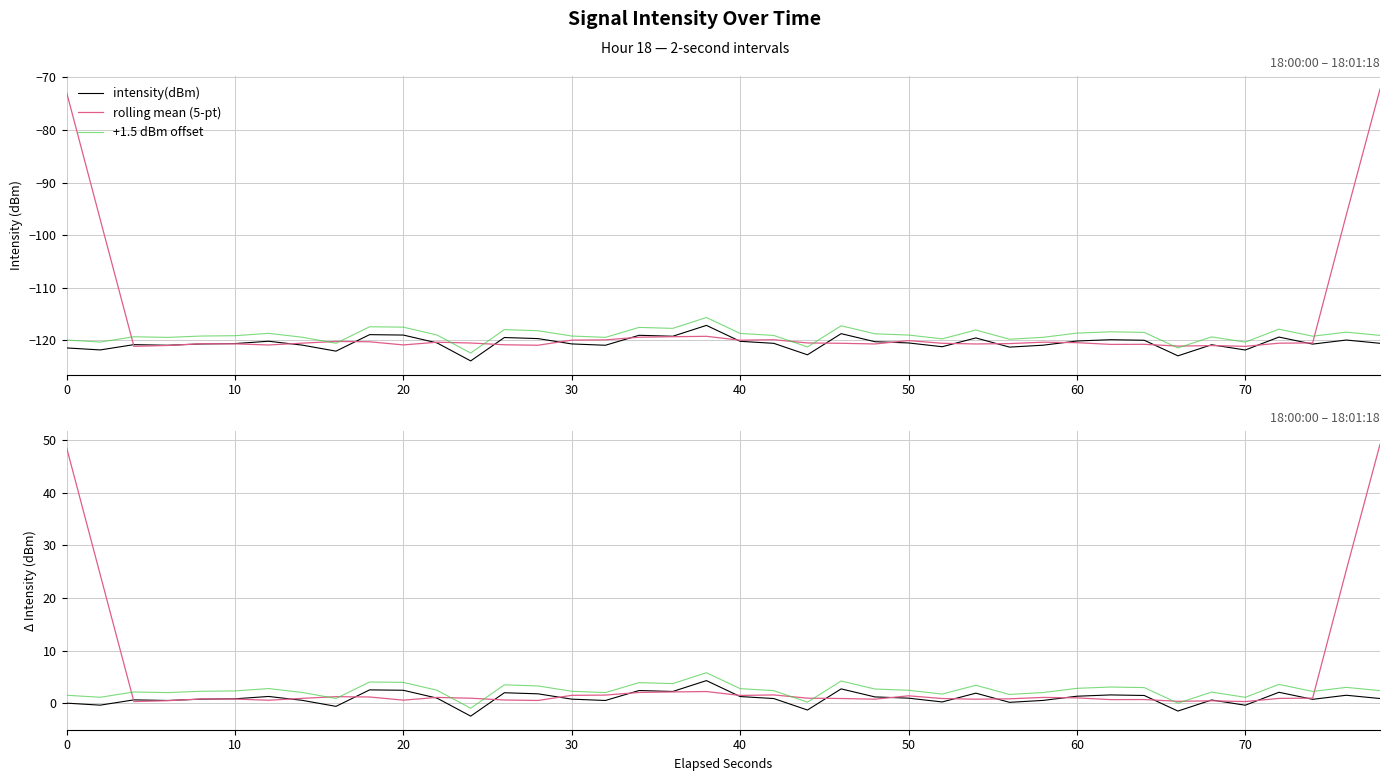

Does the chart display data point markers on the line(s)?

No